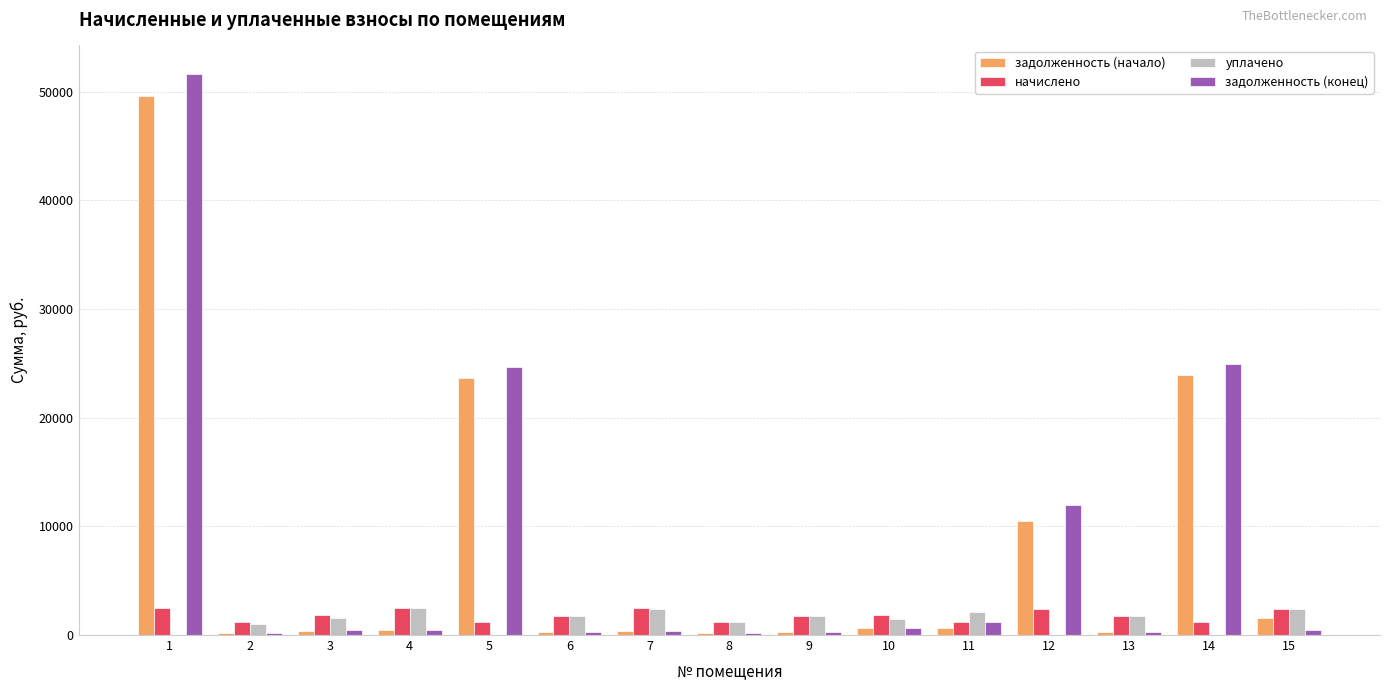

What is the total value across all series at 4?

5787.9